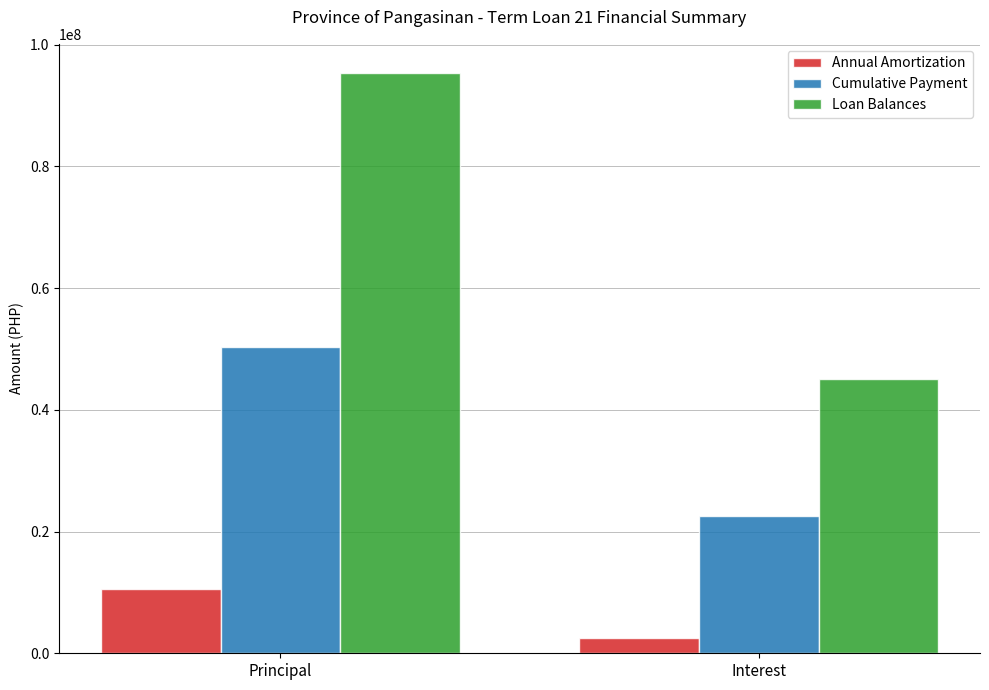

Reading right to left, transcribe all the data shown in this chart.

Annual Amortization: Interest=2571822.9	Principal=10611449.7
Cumulative Payment: Interest=22625566.7	Principal=50246762.9
Loan Balances: Interest=45098661.2	Principal=95345424.1